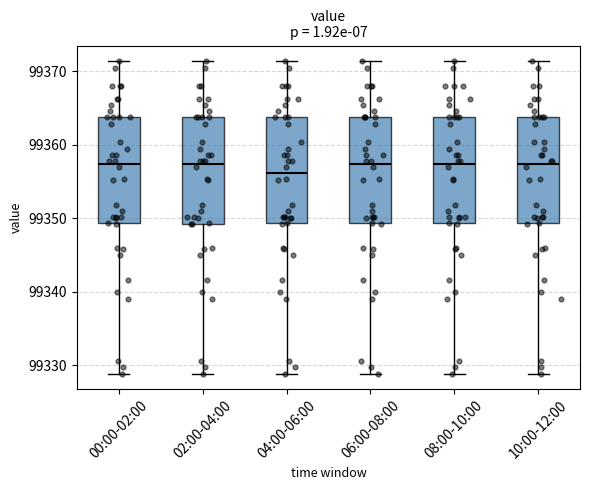

Reading left to right, read every box against the y-axis: the position of its median line, the range the box covers, and the ends of its whiskers. The values are not printed on the chart, so give them approximately, as read against the axis.

00:00-02:00: median 99357, box 99349 to 99364, whiskers 99329 to 99371
02:00-04:00: median 99357, box 99349 to 99364, whiskers 99329 to 99371
04:00-06:00: median 99356, box 99349 to 99364, whiskers 99329 to 99371
06:00-08:00: median 99357, box 99349 to 99364, whiskers 99329 to 99371
08:00-10:00: median 99357, box 99349 to 99364, whiskers 99329 to 99371
10:00-12:00: median 99357, box 99349 to 99364, whiskers 99329 to 99371